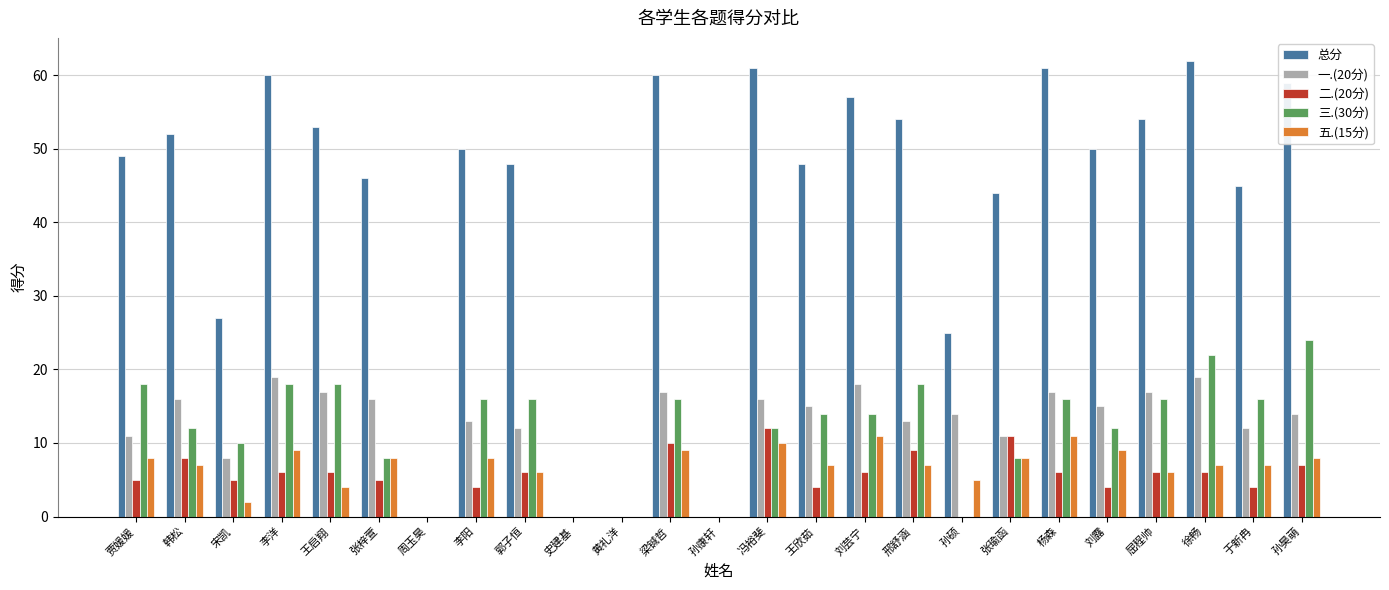

Which series has the largest total across all categories?

总分